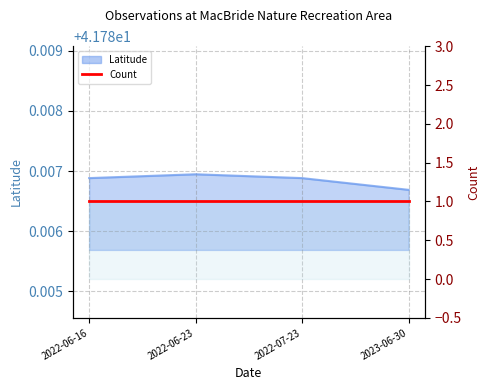

Read the value at 2022-07-23.

41.8